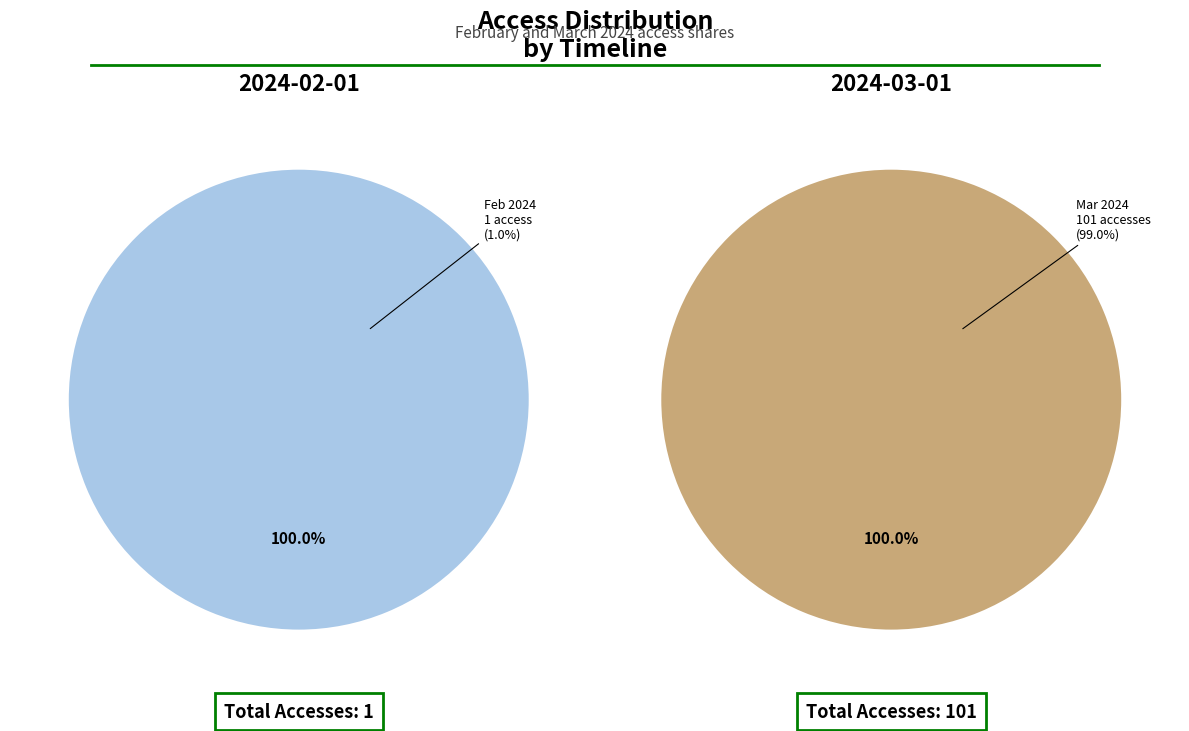

Is there a majority slice in this chart?

Yes